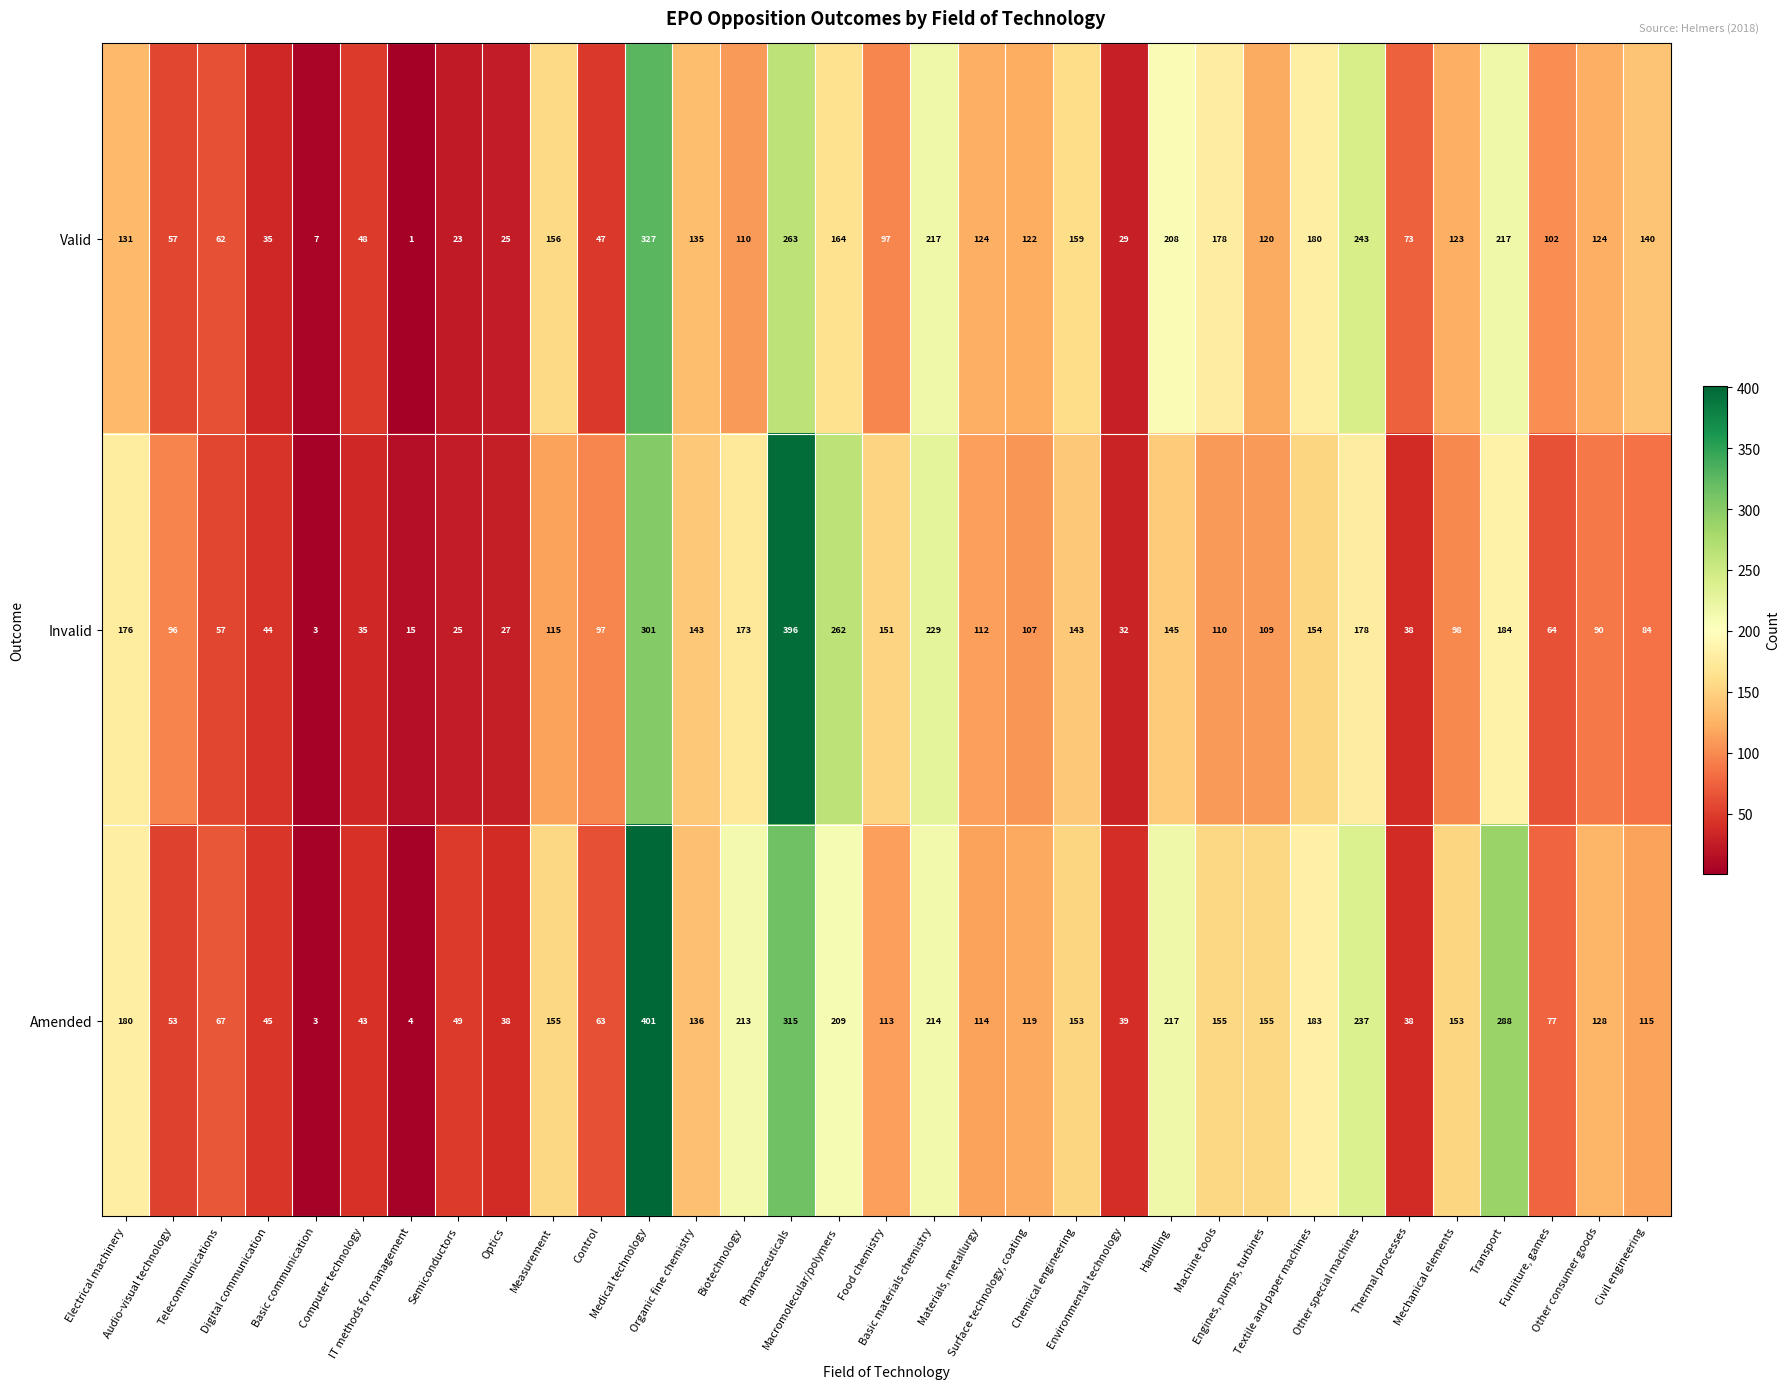

Rank the series by their maximum value, from lowest to highest.

Valid, Invalid, Amended